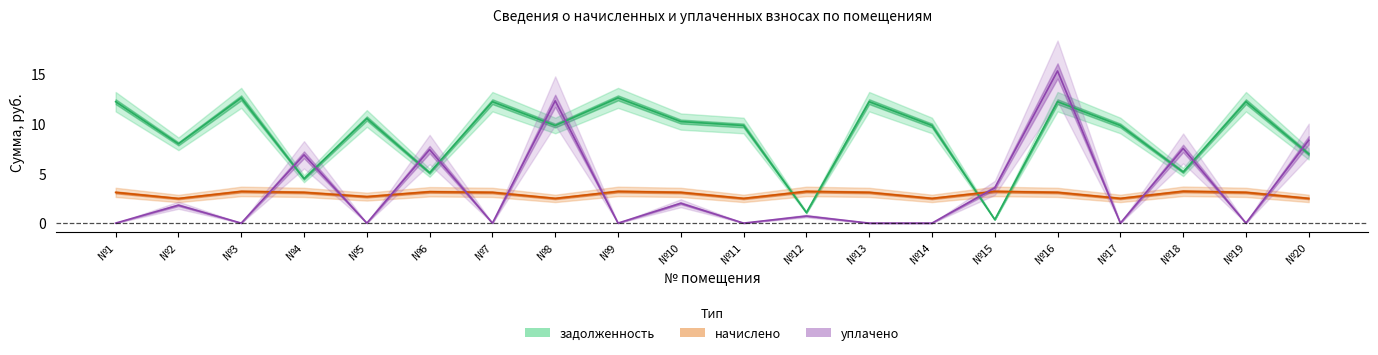

After their last crossing, which series has the higher values: задолженность or начислено?

задолженность